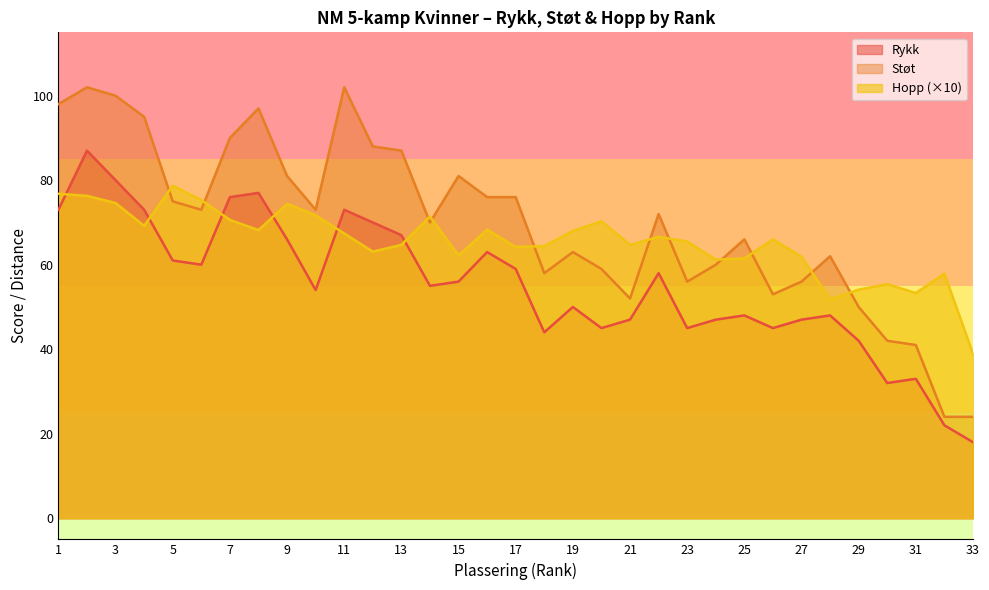

Which series has the largest total across all categories?

Støt